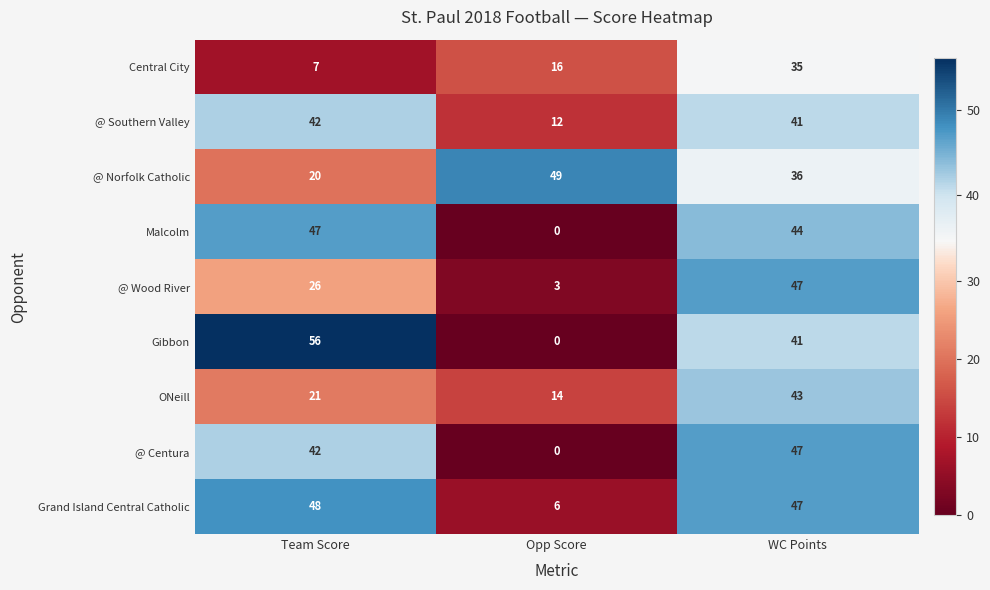

Which series has the largest range (max minus min)?

Gibbon